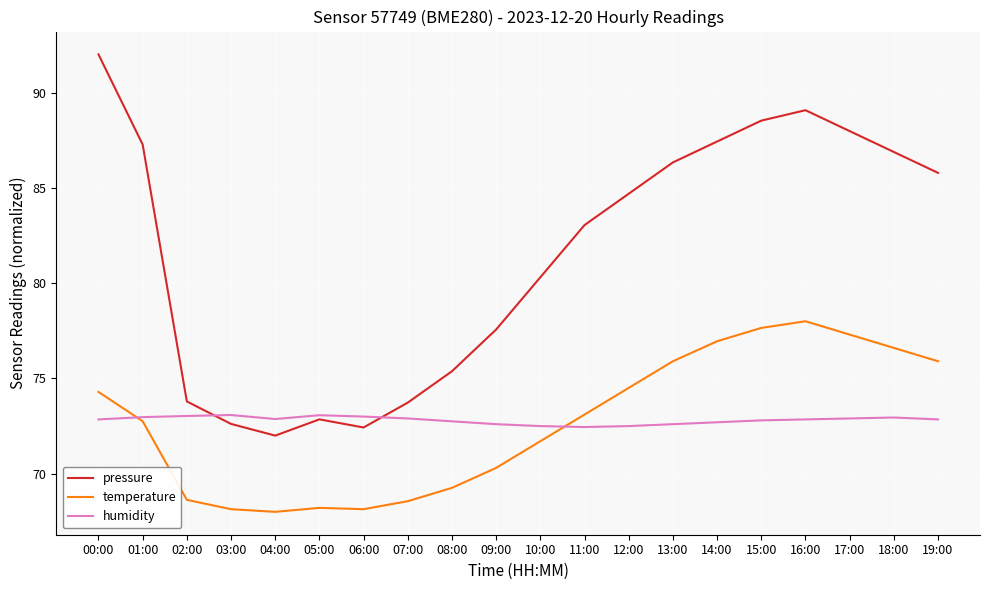

Rank the series by their maximum value, from lowest to highest.

humidity, temperature, pressure